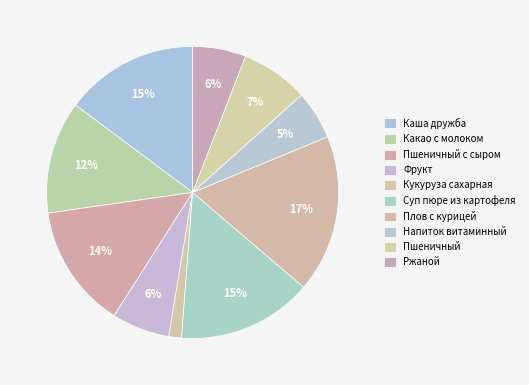

Is it true that Пшеничный is 16% of the pie?

False